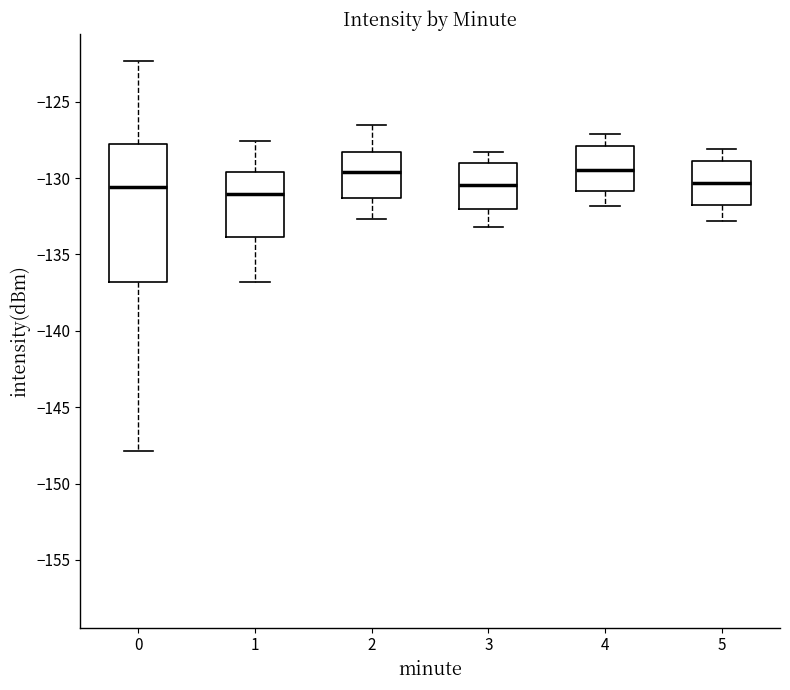

Reading left to right, read every box against the y-axis: the position of its median line, the range the box covers, and the ends of its whiskers. The values are not printed on the chart, so give them approximately, as read against the axis.

0: median -130.5, box -137.0 to -128.0, whiskers -148.0 to -122.5
1: median -131.0, box -134.0 to -129.5, whiskers -137.0 to -127.5
2: median -129.5, box -131.5 to -128.5, whiskers -132.5 to -126.5
3: median -130.5, box -132.0 to -129.0, whiskers -133.0 to -128.5
4: median -129.5, box -131.0 to -128.0, whiskers -132.0 to -127.0
5: median -130.5, box -132.0 to -129.0, whiskers -133.0 to -128.0